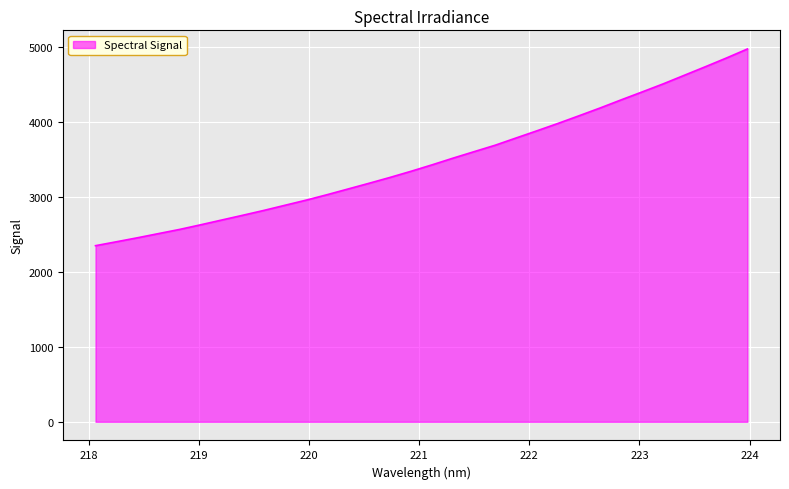

Reading right to left, list all the values displayed in this chart.

4975.9	4855.3	4739.2	4625.4	4511.3	4403.8	4297.9	4189.8	4086.1	3984.0	3885.6	3789.1	3691.8	3606.0	3519.8	3430.2	3344.2	3262.1	3183.8	3107.3	3030.9	2958.0	2889.9	2821.5	2756.9	2693.5	2629.8	2568.0	2512.5	2456.6	2403.3	2350.7